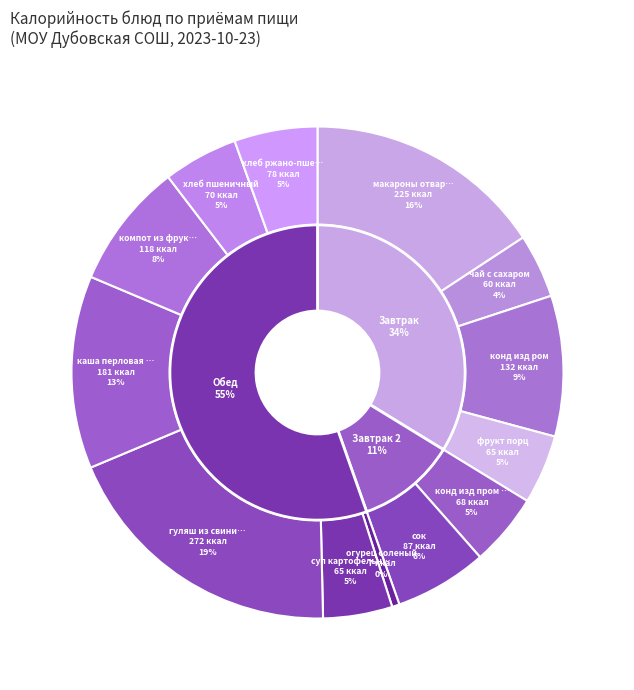

Which slice is the largest?

гуляш из свинины